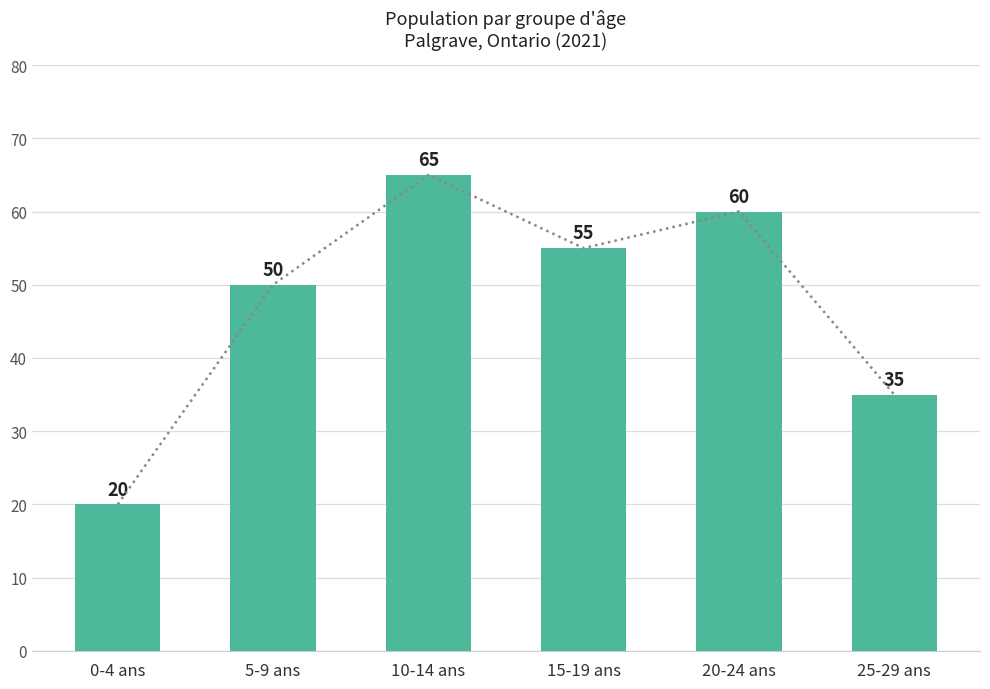

Is it true that the value at 15-19 ans is 55?

True